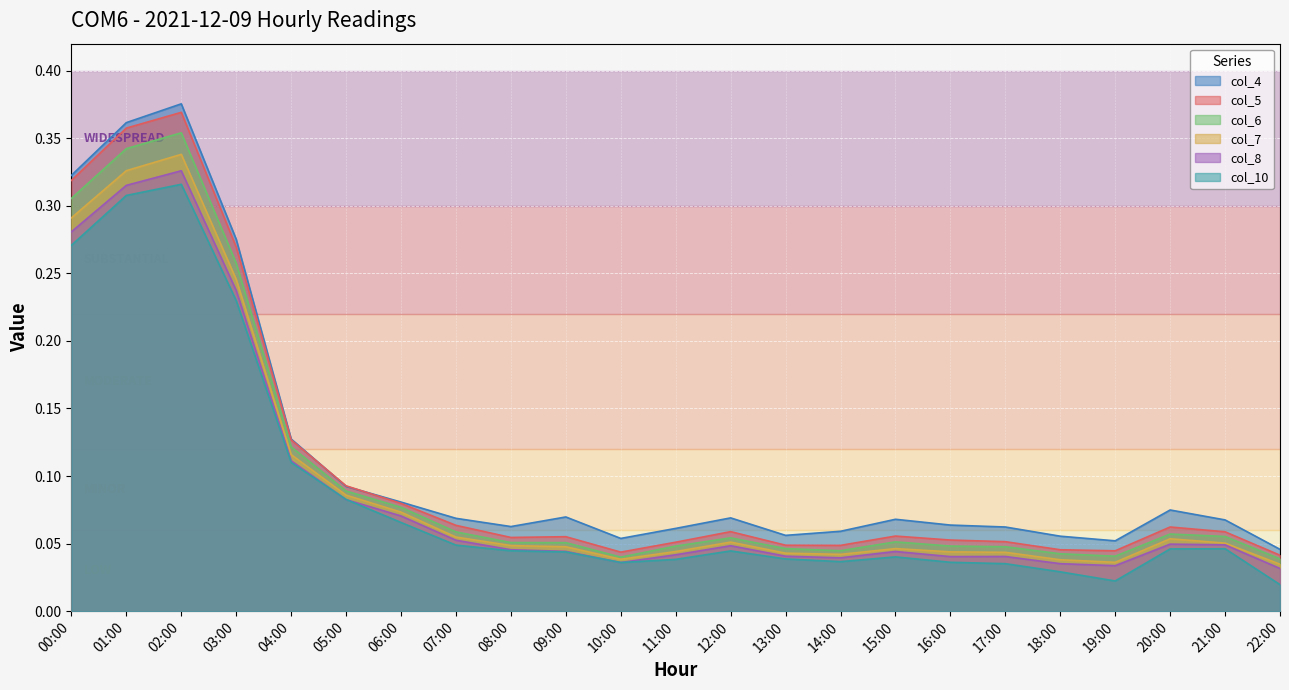

Where is the first local minimum for col_7?

10:00